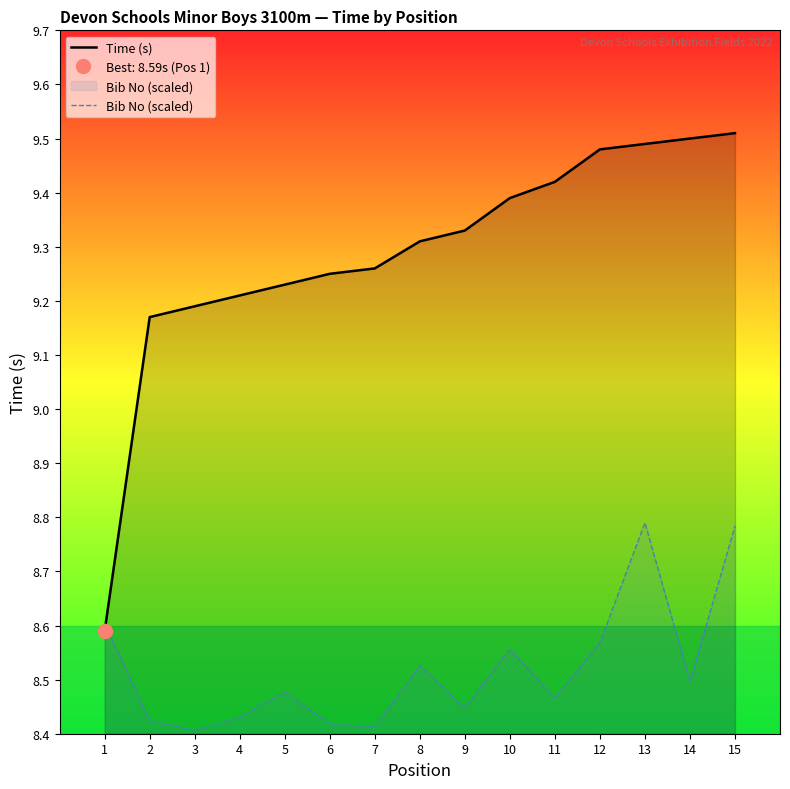

True or false: Bib No (scaled) has a value of 8.4 at 9.

True